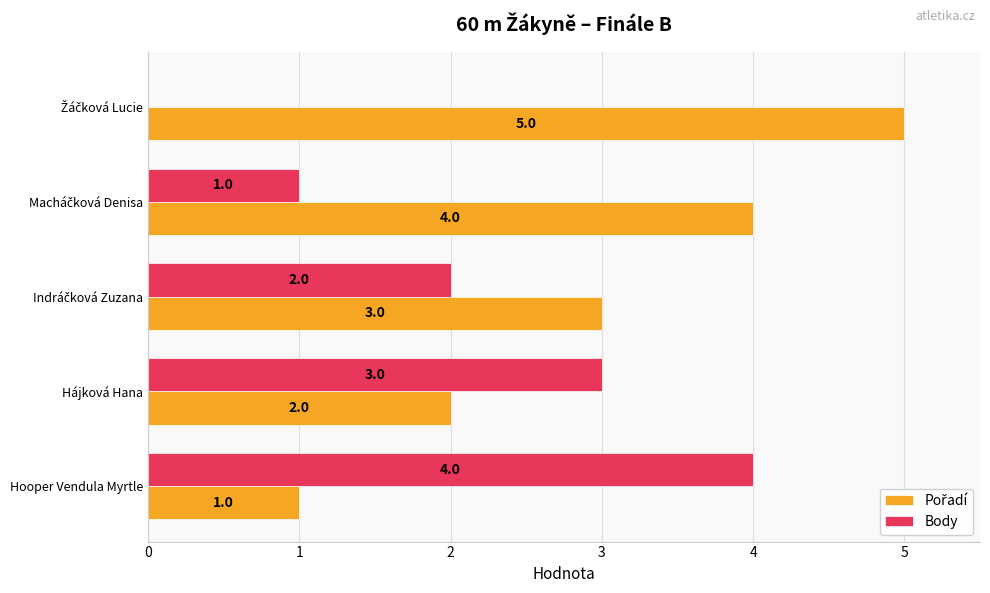

How many Body values are between 1 and 3?

3